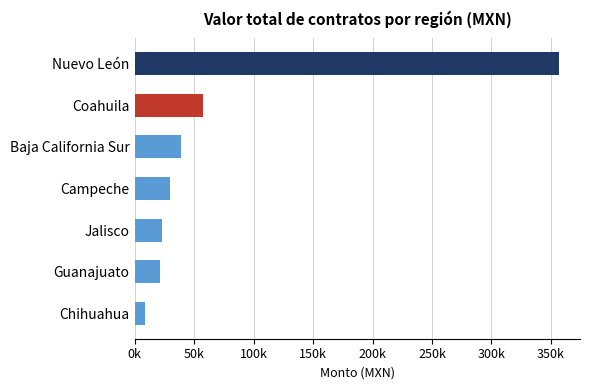

How many bars are there in total?

7